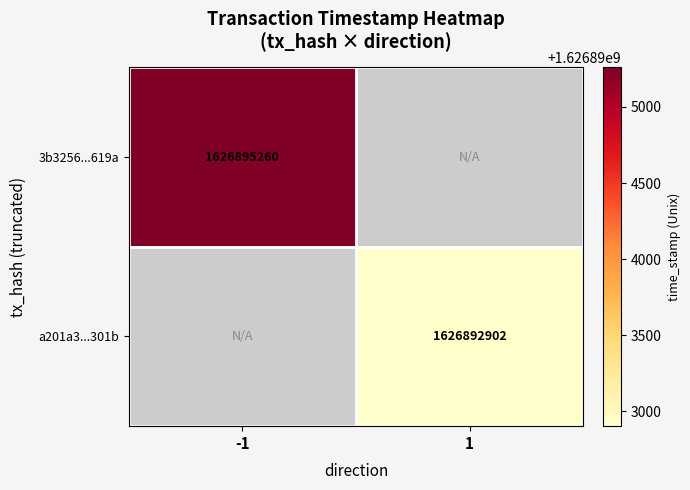

The value of a201a3...301b at 1 is 522763132.8. True or false?

False